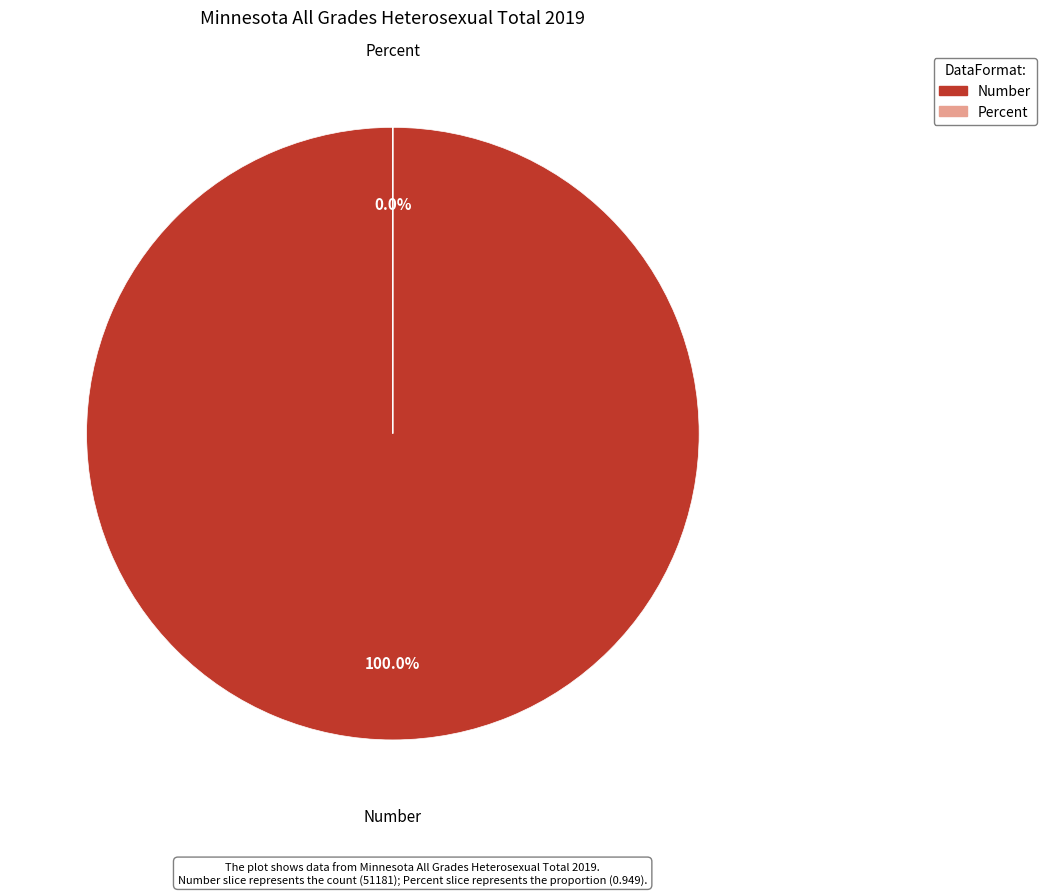

What percentage is the Number slice, to the nearest percent?

100%